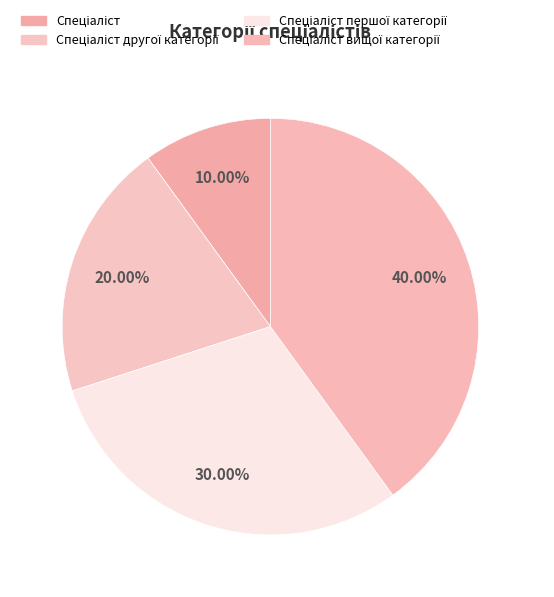

How many slices are in this pie chart?

4